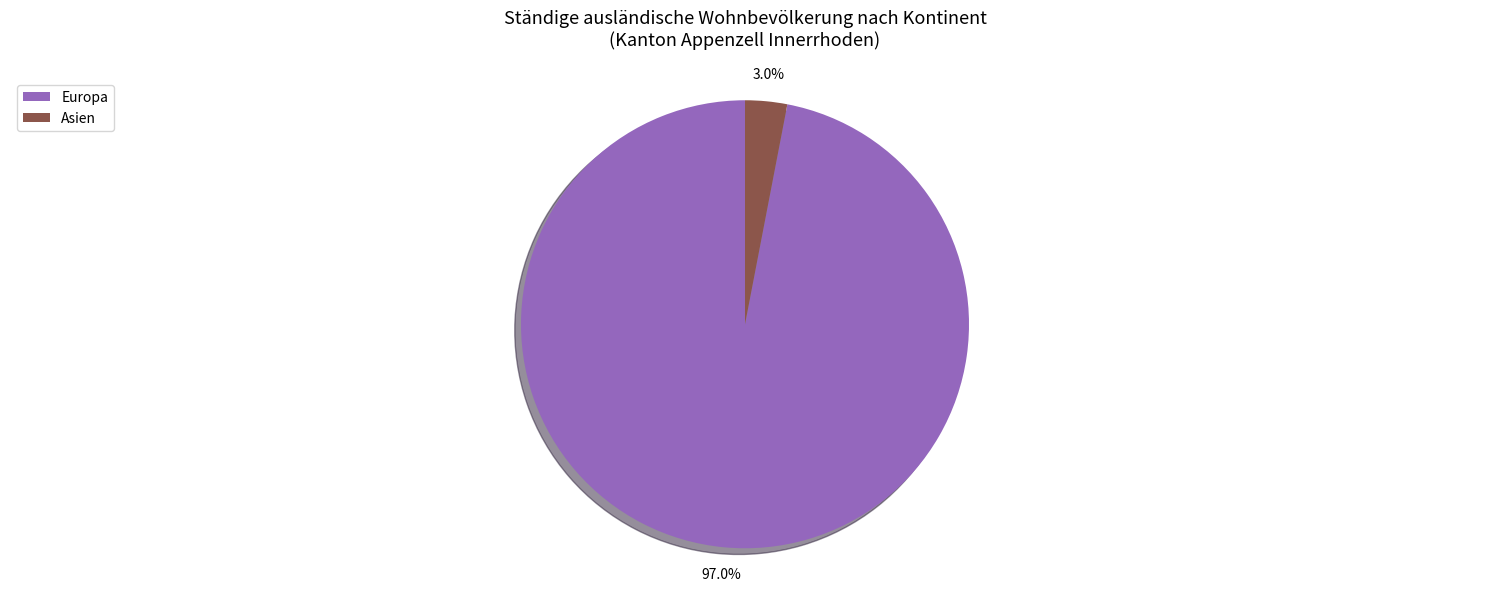

Is it true that Asien is 3% of the pie?

True